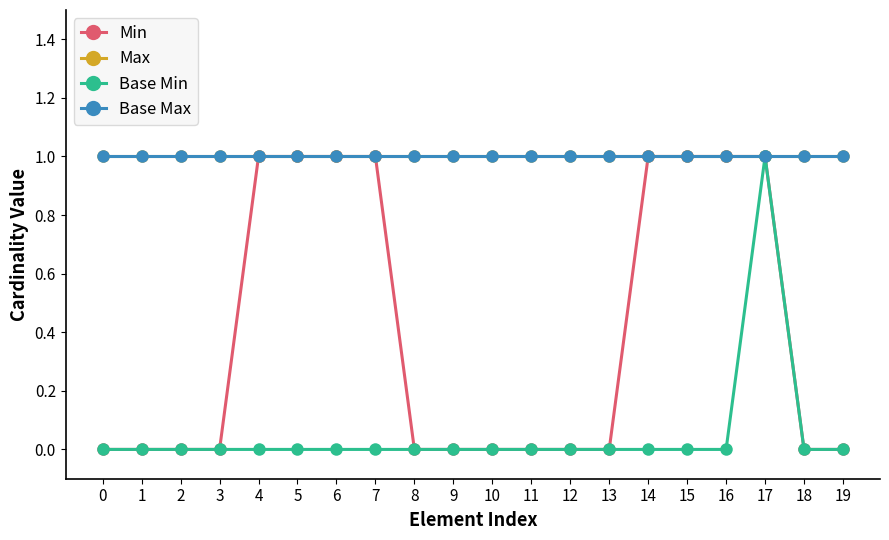

Does the chart have visible grid lines?

No